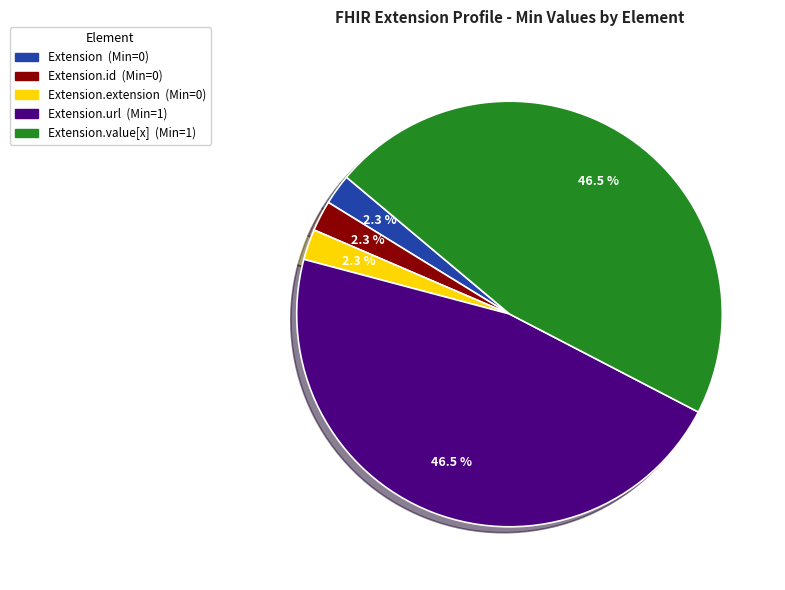

Count the number of slices in the pie.

5